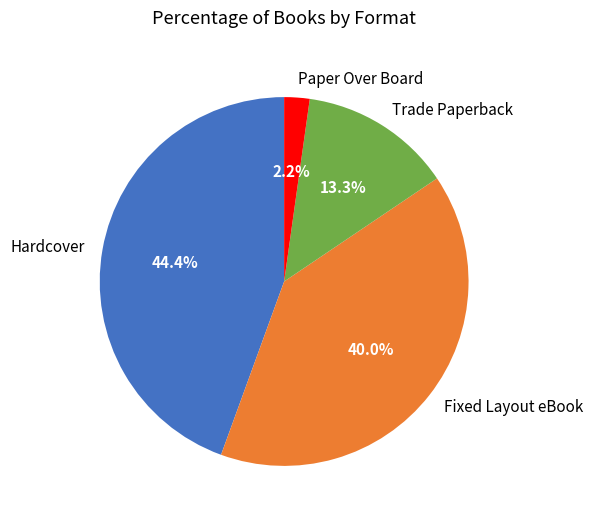

Rank the categories by value from lowest to highest.

Paper Over Board, Trade Paperback, Fixed Layout eBook, Hardcover